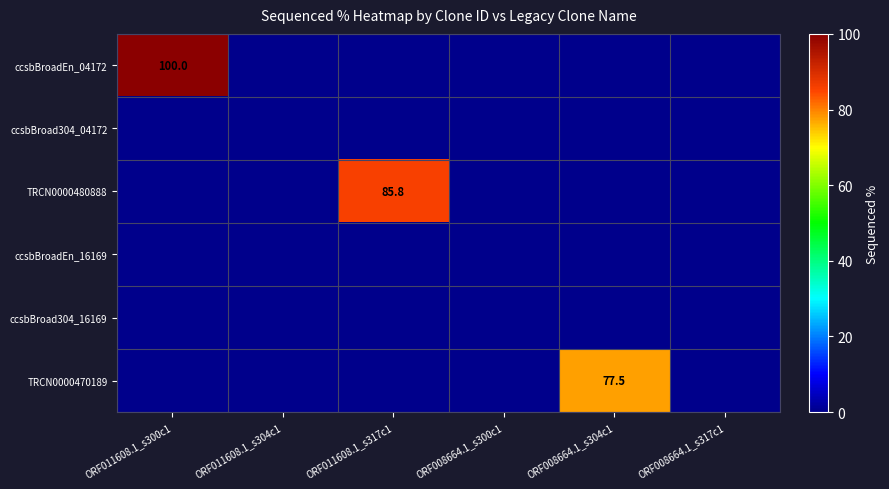

List the labels in order of TRCN0000480888 value, smallest first.

ORF011608.1_s300c1, ORF011608.1_s304c1, ORF008664.1_s300c1, ORF008664.1_s304c1, ORF008664.1_s317c1, ORF011608.1_s317c1